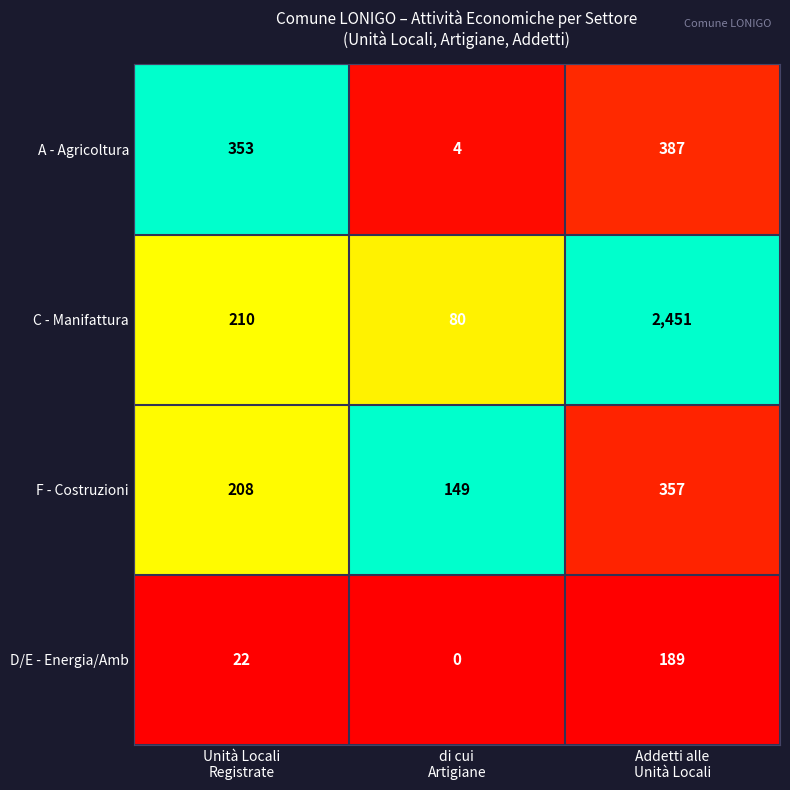

Rank the series at Unità Locali
Registrate from highest to lowest value.

A - Agricoltura, C - Manifattura, F - Costruzioni, D/E - Energia/Amb